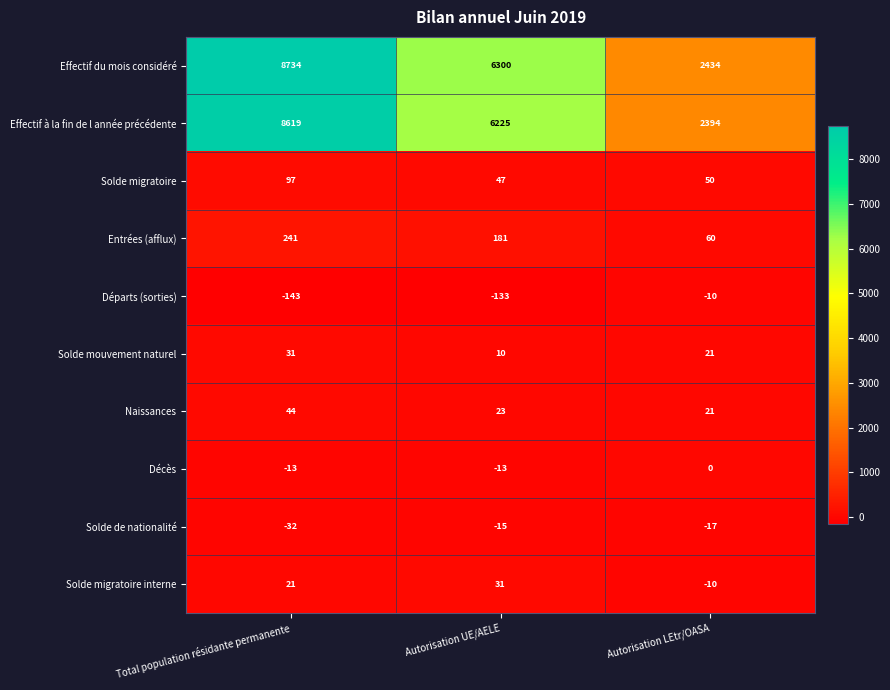

What is the spread (max minus min) of values at Total population résidante permanente?

8877